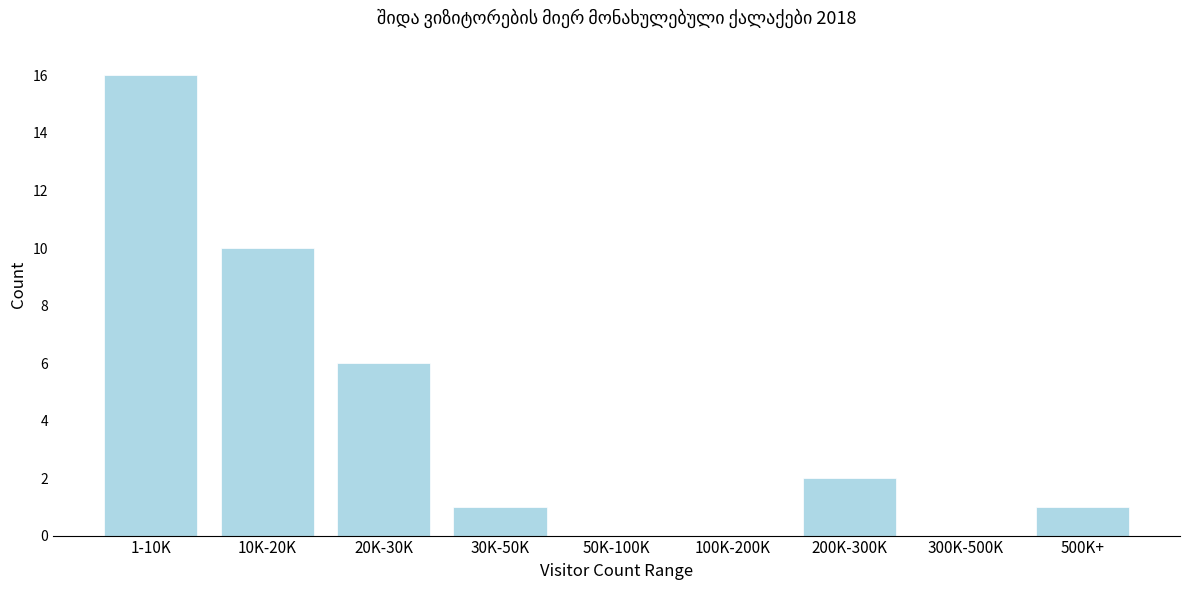

Reading right to left, list all the values displayed in this chart.

500K+=1	300K-500K=0	200K-300K=2	100K-200K=0	50K-100K=0	30K-50K=1	20K-30K=6	10K-20K=10	1-10K=16